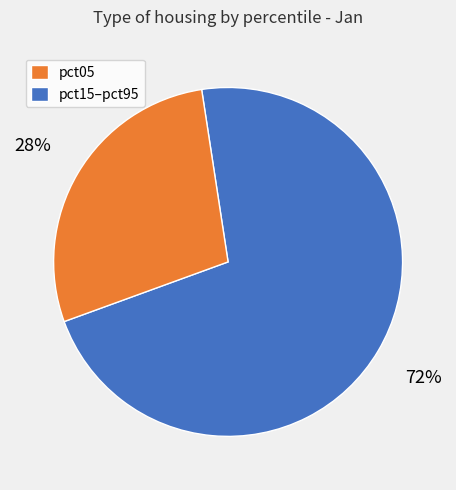

Does any single category account for the majority?

Yes